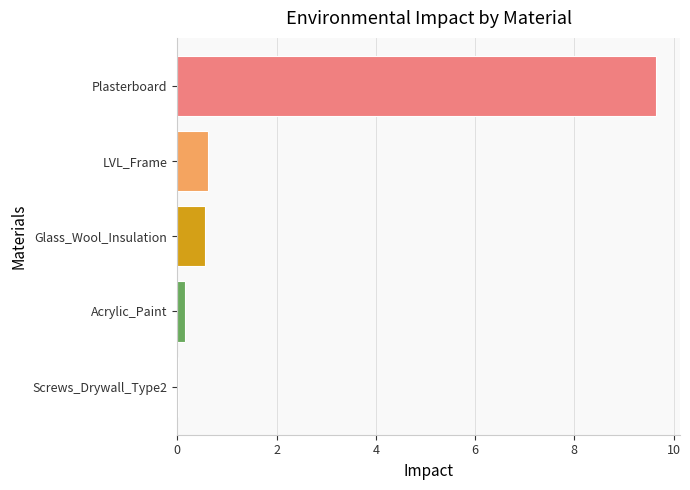

What is the greatest value displayed?

9.6